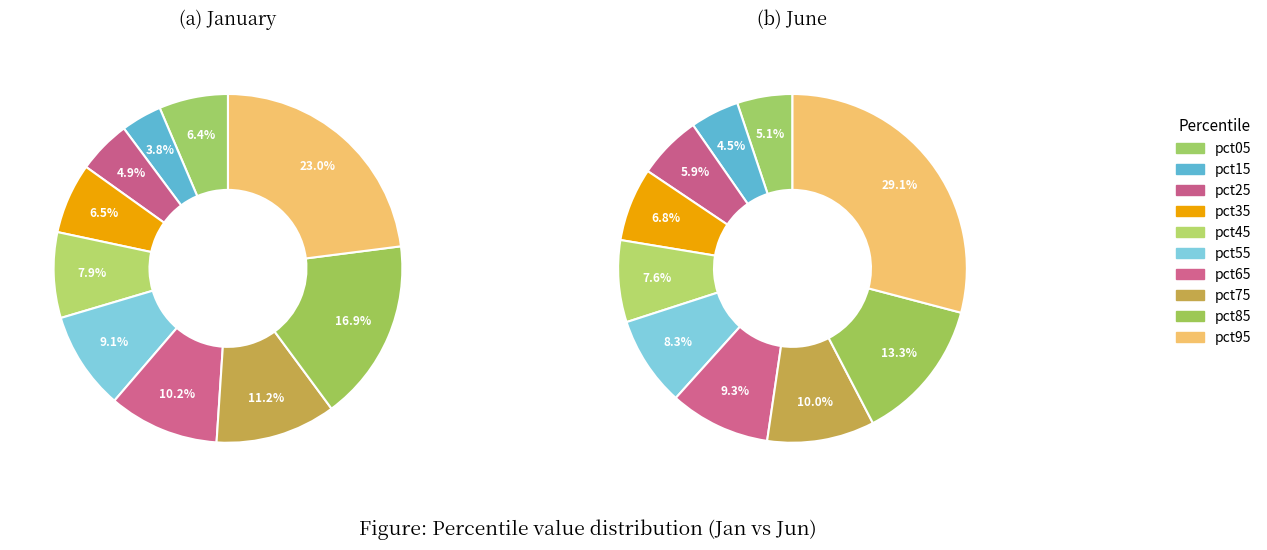

To the nearest percent, what is the average slice percentage?

10%